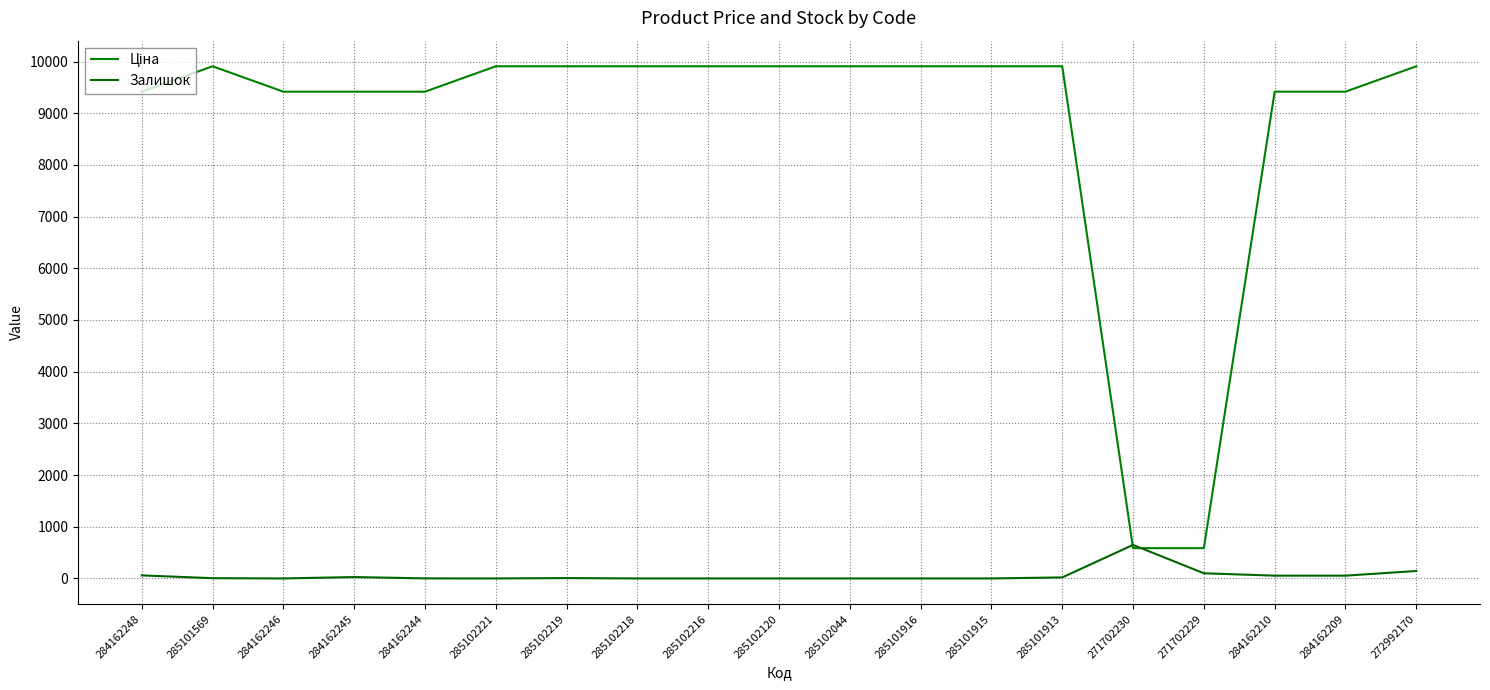

After their last crossing, which series has the higher values: Ціна or Залишок?

Ціна